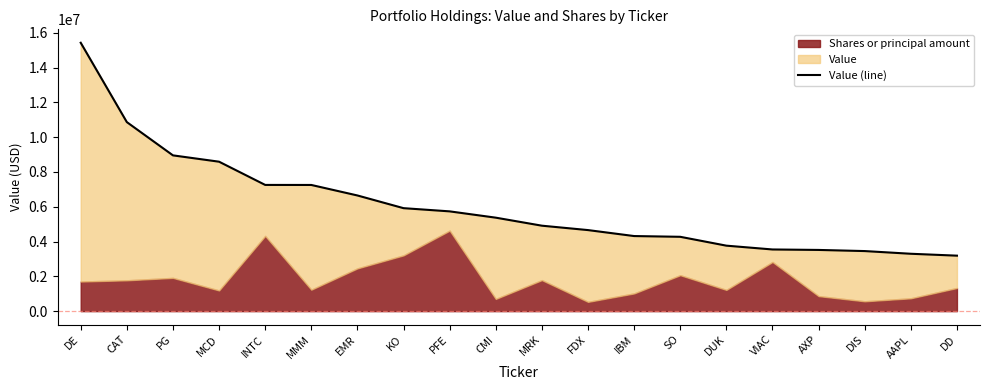

What is the maximum value shown in the chart?

15427000